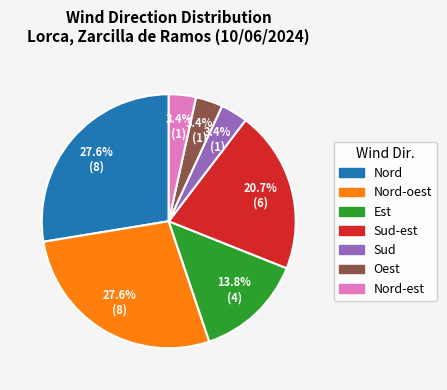

Is there a majority slice in this chart?

No